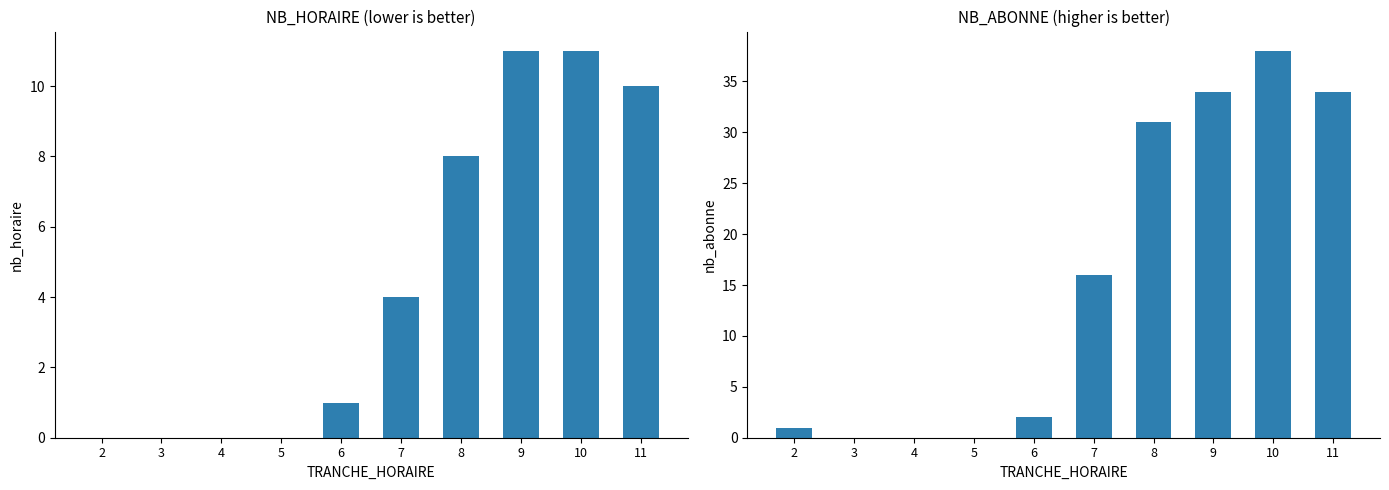

True or false: NB_ABONNE has a value of 0 at 2.

False